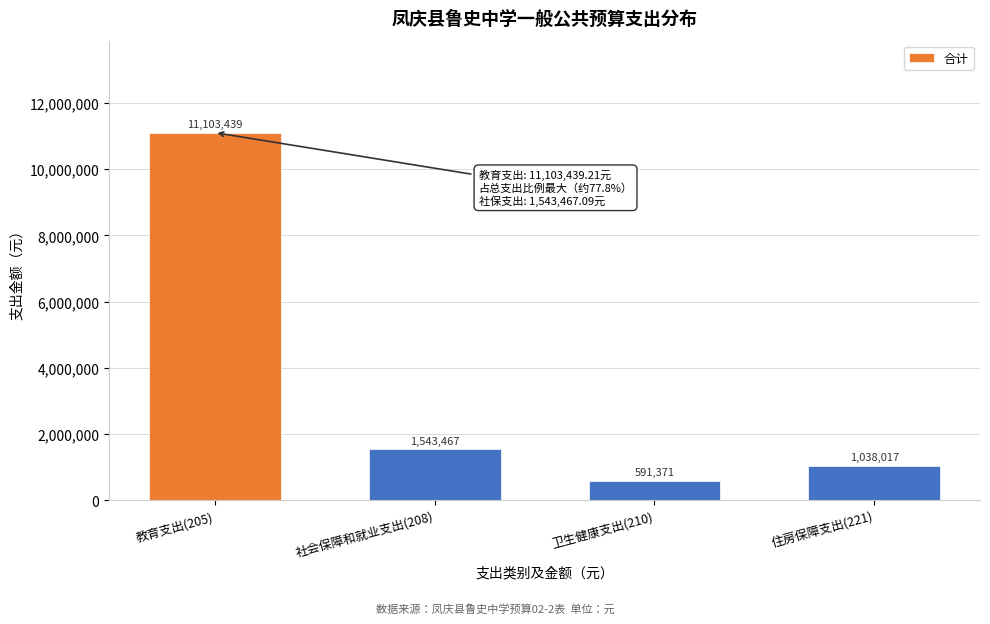

List the labels in order of value, smallest first.

卫生健康支出(210), 住房保障支出(221), 社会保障和就业支出(208), 教育支出(205)